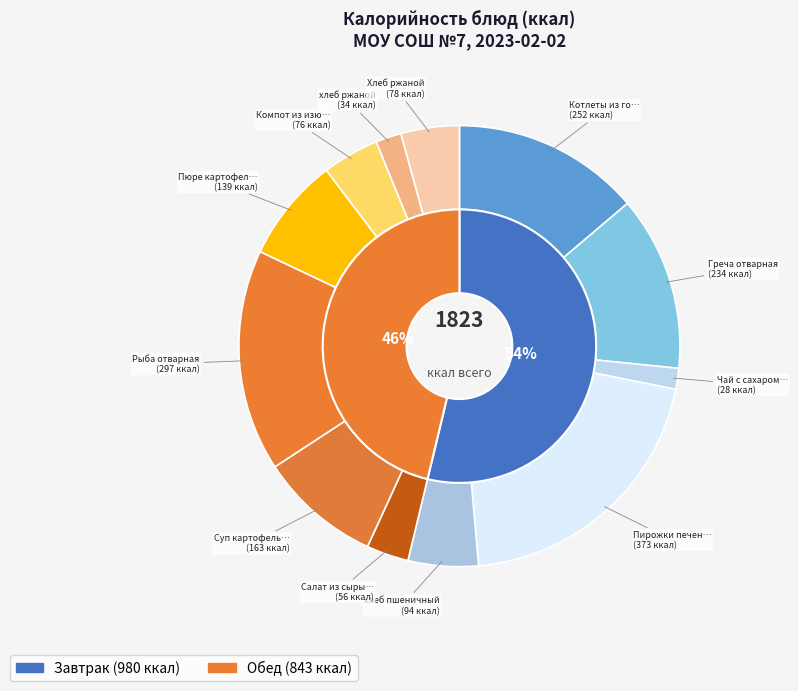

How many segments does this pie chart have?

12